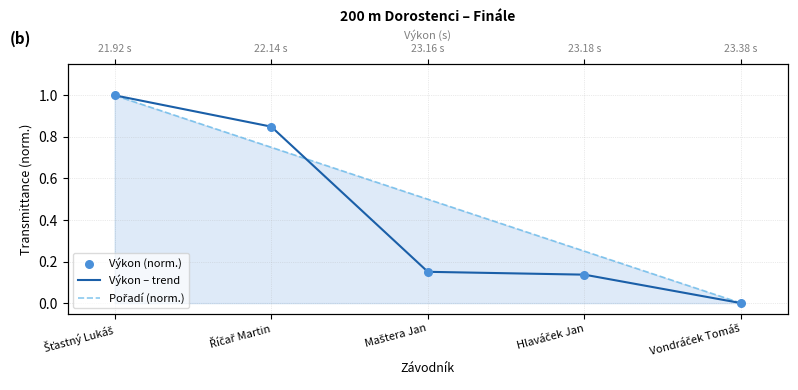

Which series has the largest total across all categories?

Pořadí